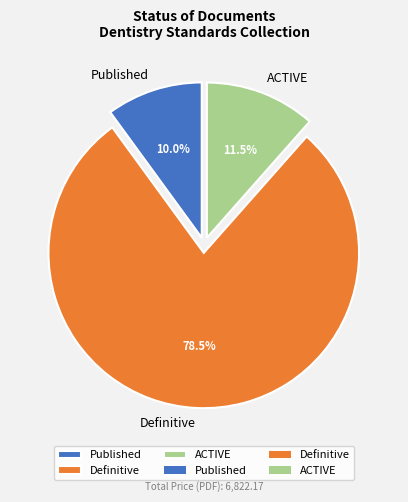

What is the ratio of the value at ACTIVE to the value at Published?

1.1